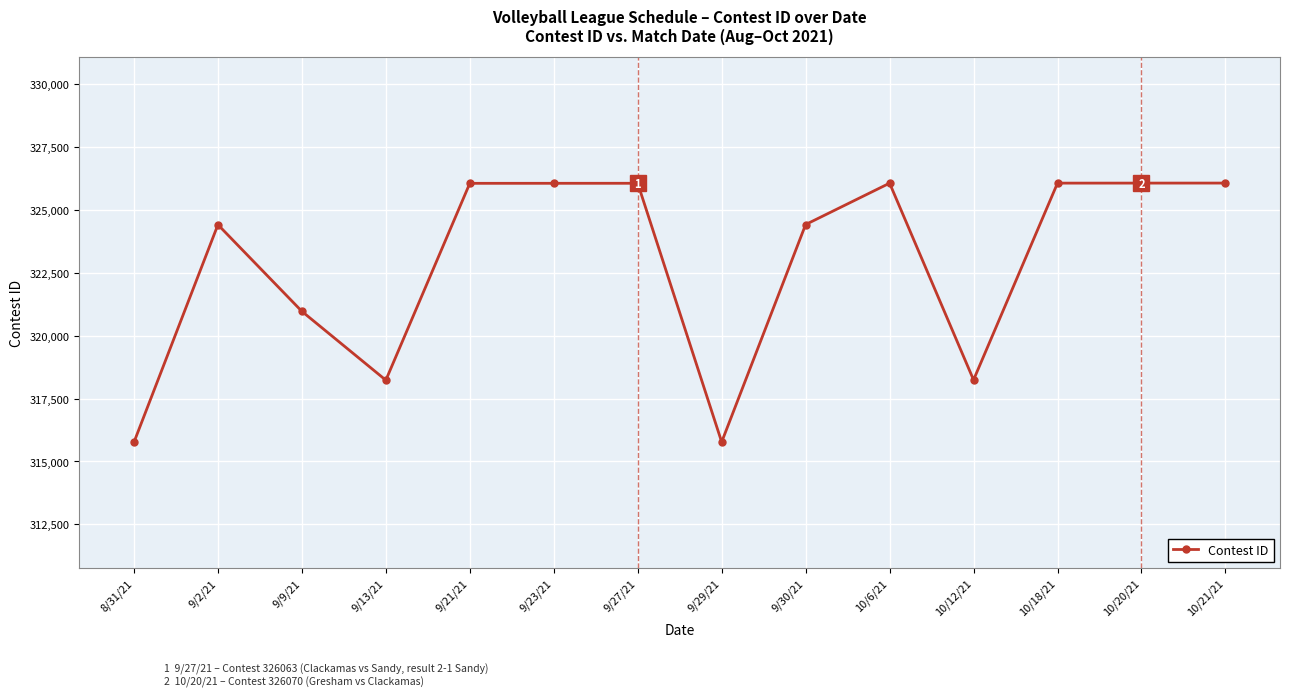

What is the smallest value displayed?

315766